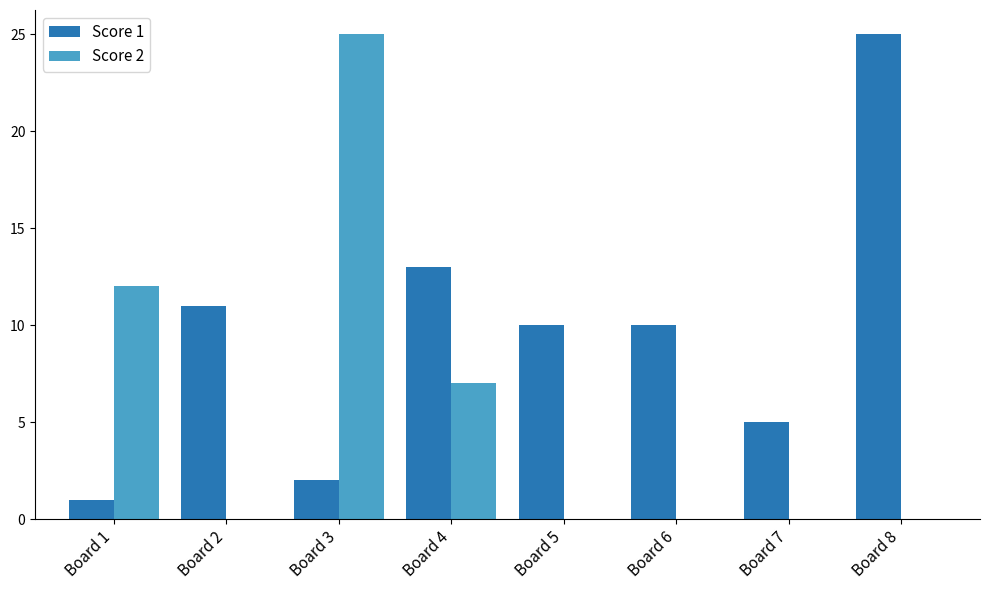

The Score 2 series shows 0 at Board 8. True or false?

True